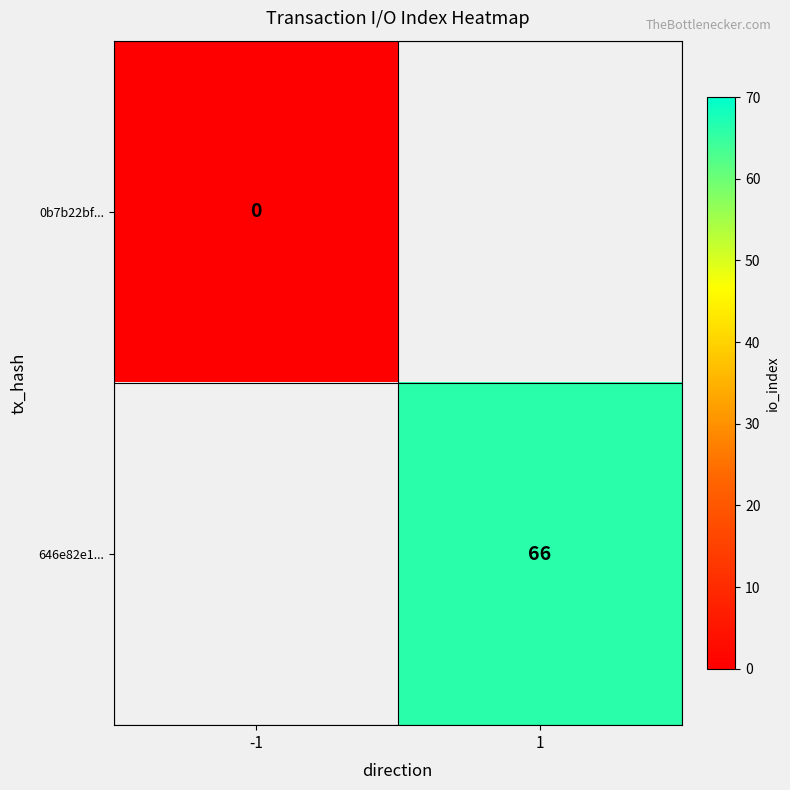

True or false: 646e82e1... has a value of 66 at 1.

True